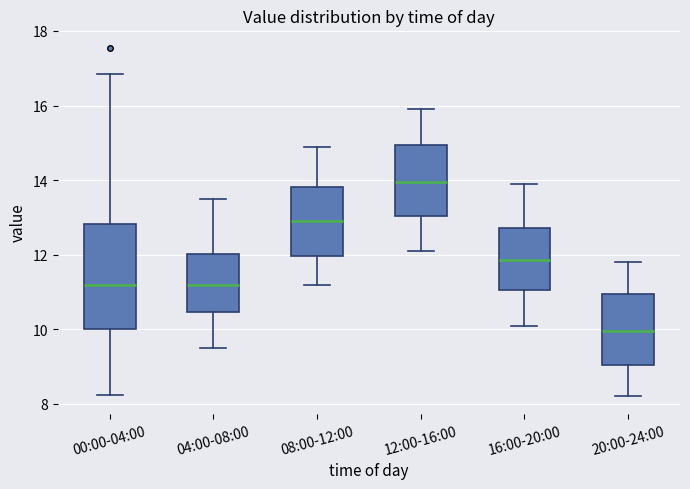

Comparing the boxes themselves (not the whiskers), which one is the tallest?

00:00-04:00